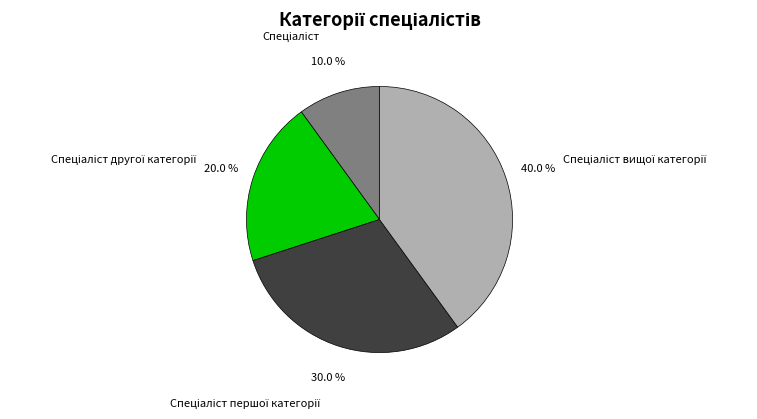

Does any single category account for the majority?

No